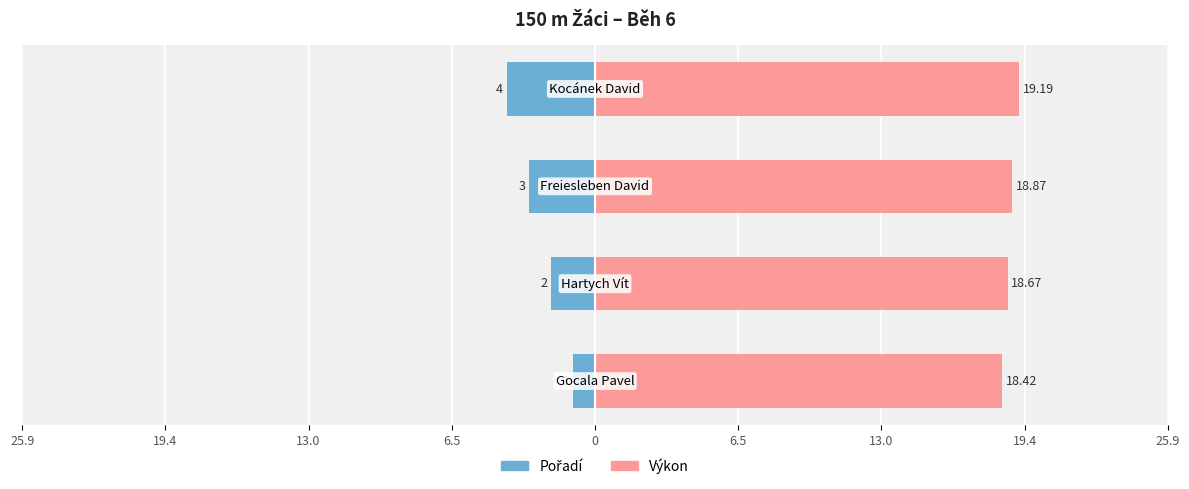

Is it true that Pořadí equals -3.2 at 19.4?

False